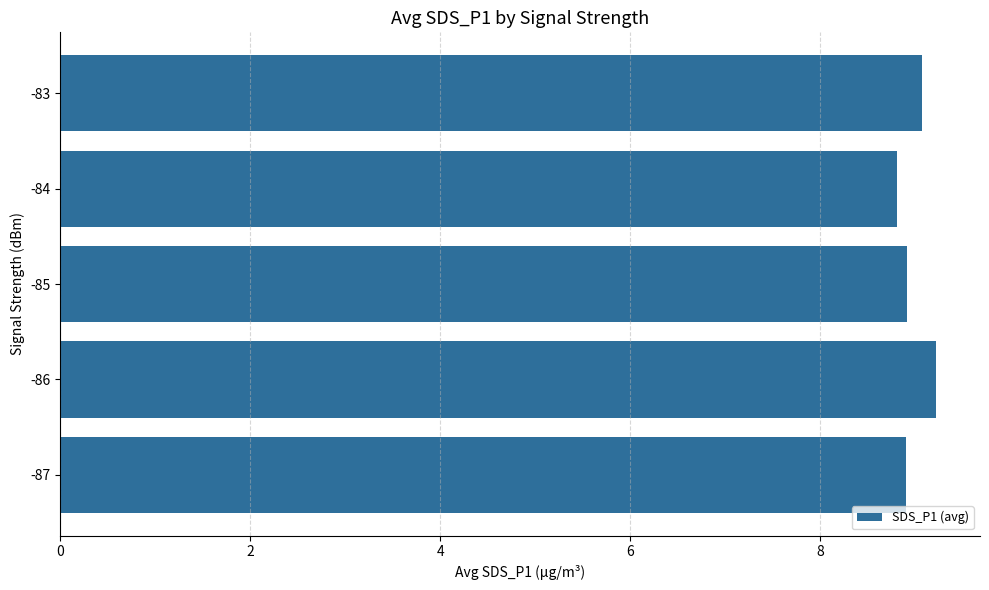

Which has a higher value, -84 or -86?

-86